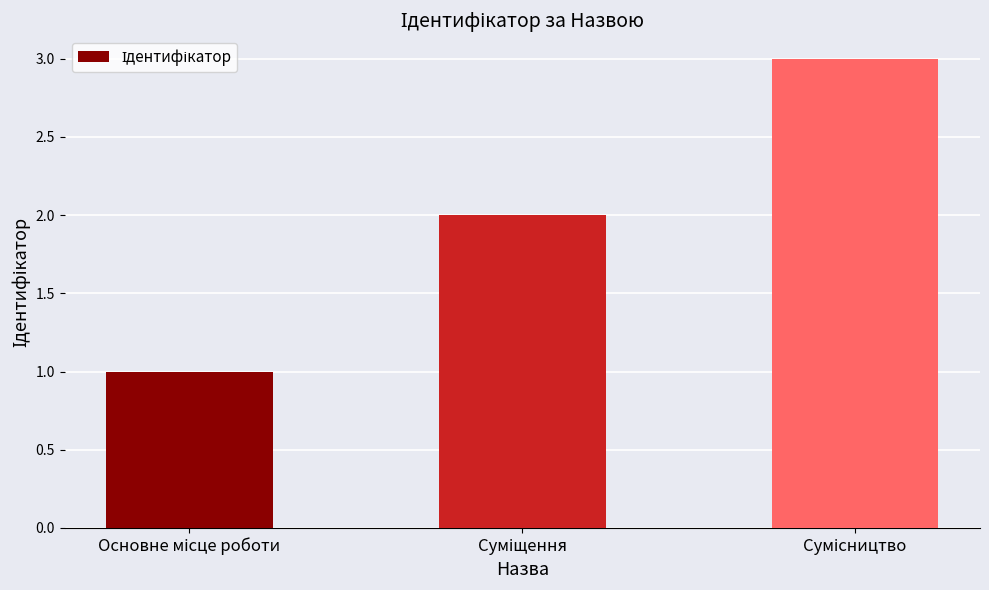

How many values are below 2?

1